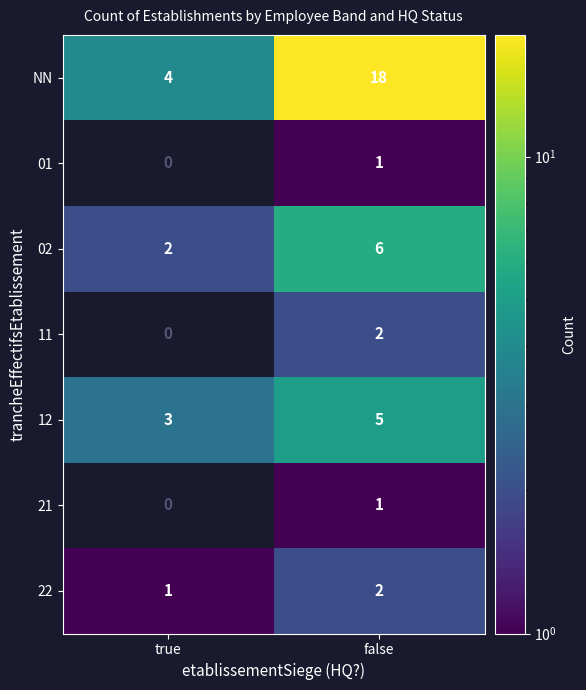

At how many categories does at least one series exceed 17?

1